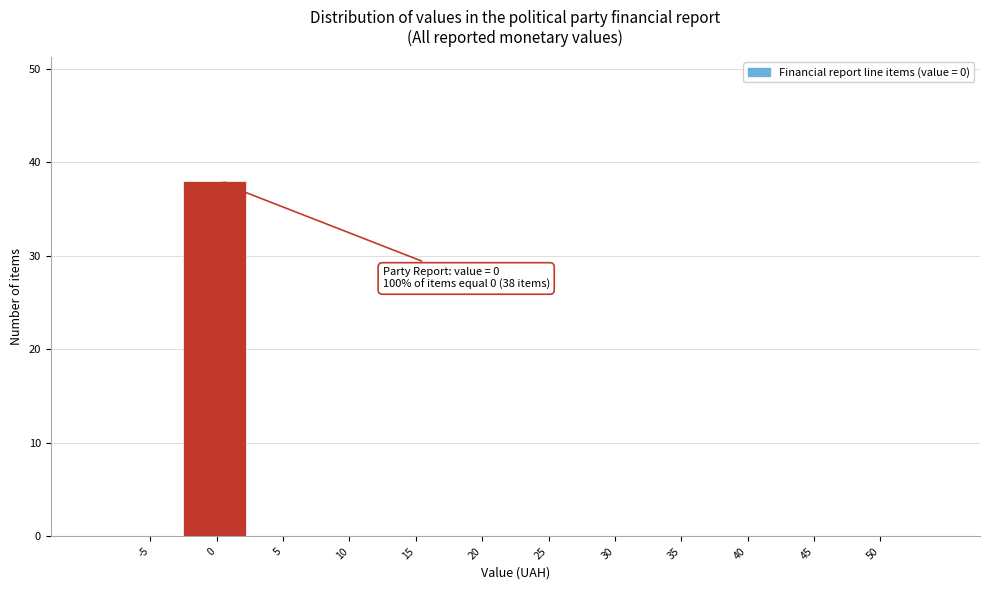

Reading left to right, list all the values displayed in this chart.

-5=0	0=38	5=0	10=0	15=0	20=0	25=0	30=0	35=0	40=0	45=0	50=0